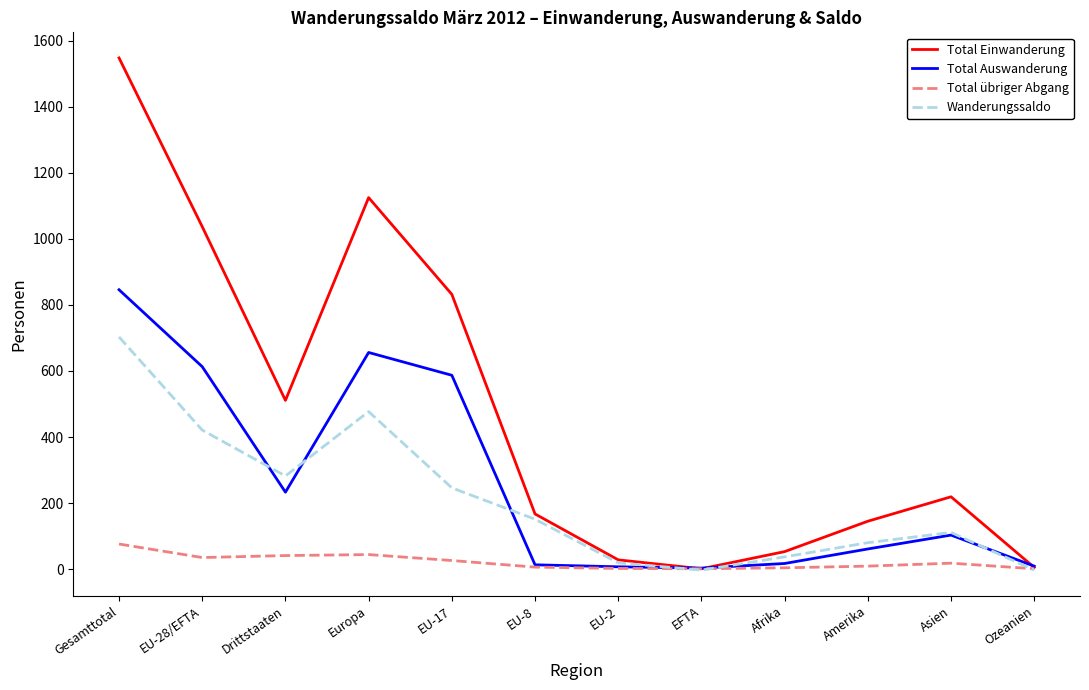

True or false: Wanderungssaldo has more than 0 points higher than both neighbors.

True